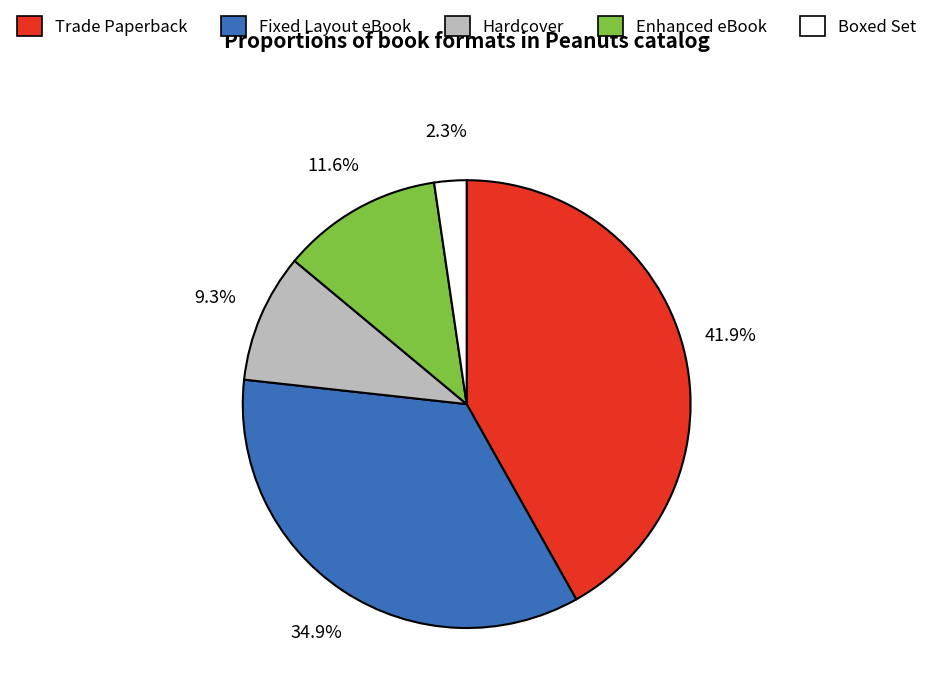

True or false: Enhanced eBook accounts for 2% of the total.

False